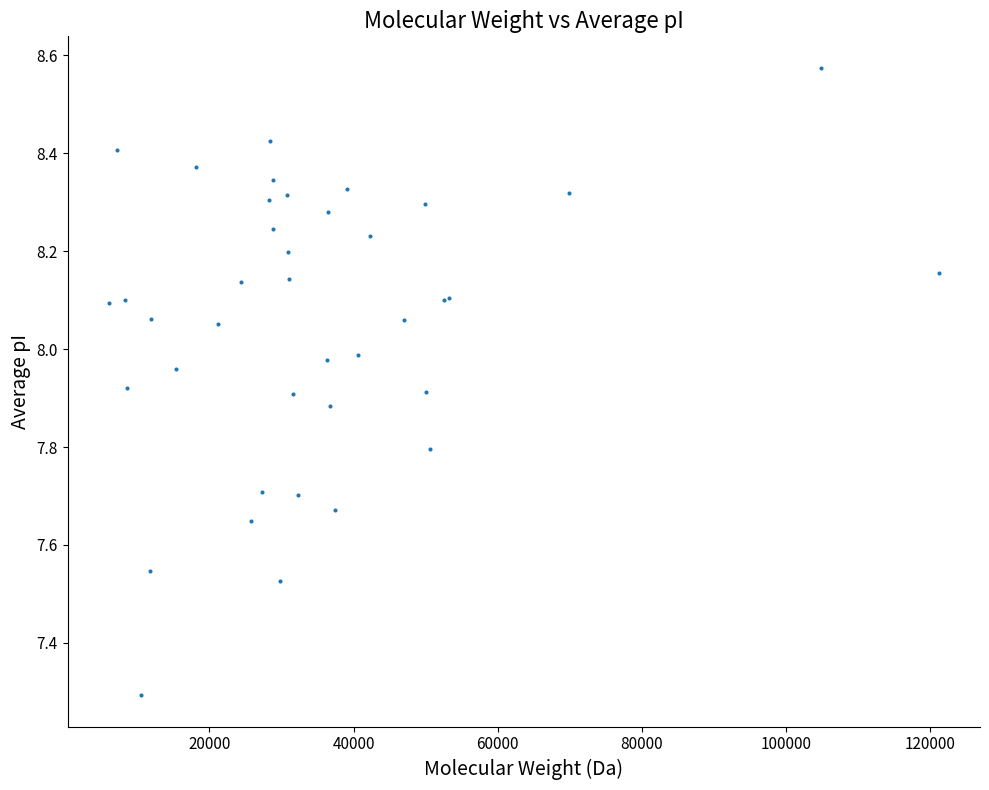

What Y value in the scatter plot is closest to 7?

7.3